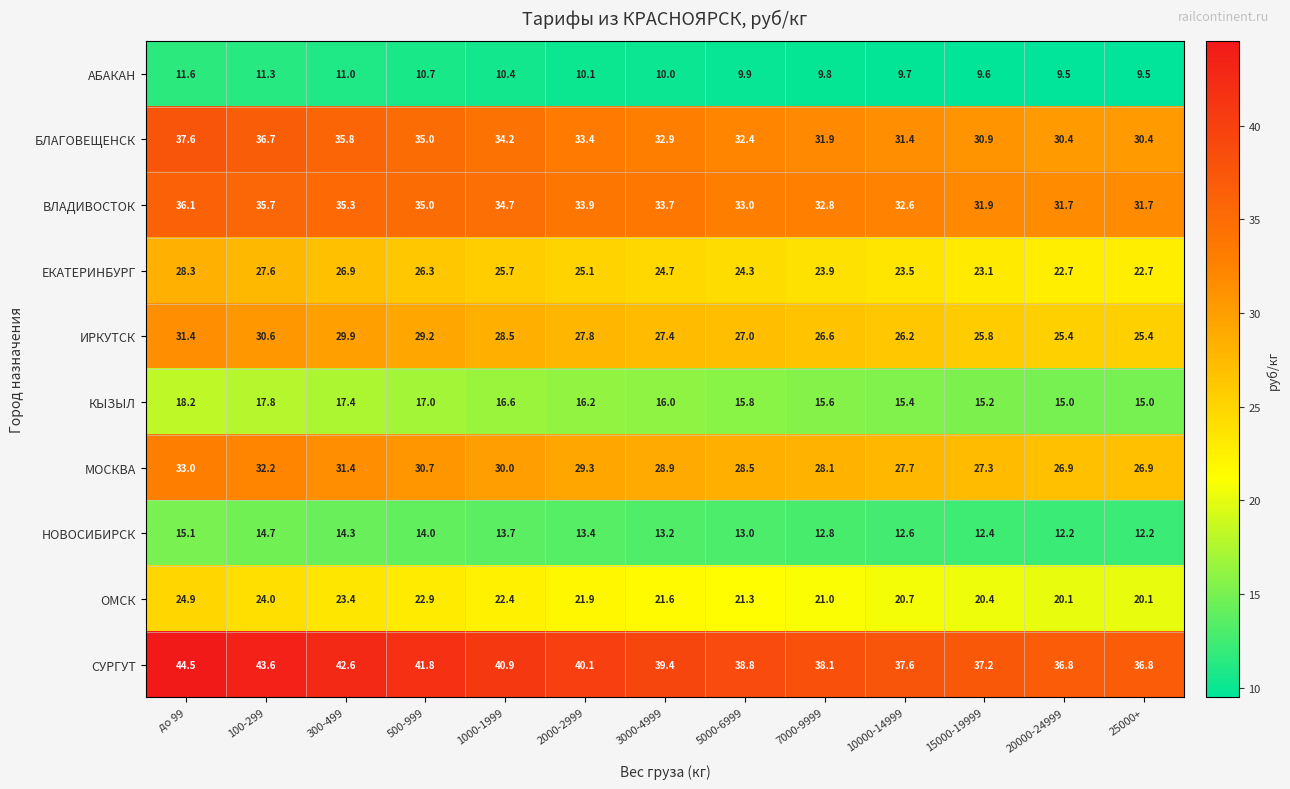

Is it true that ОМСК equals 5.5 at 500-999?

False